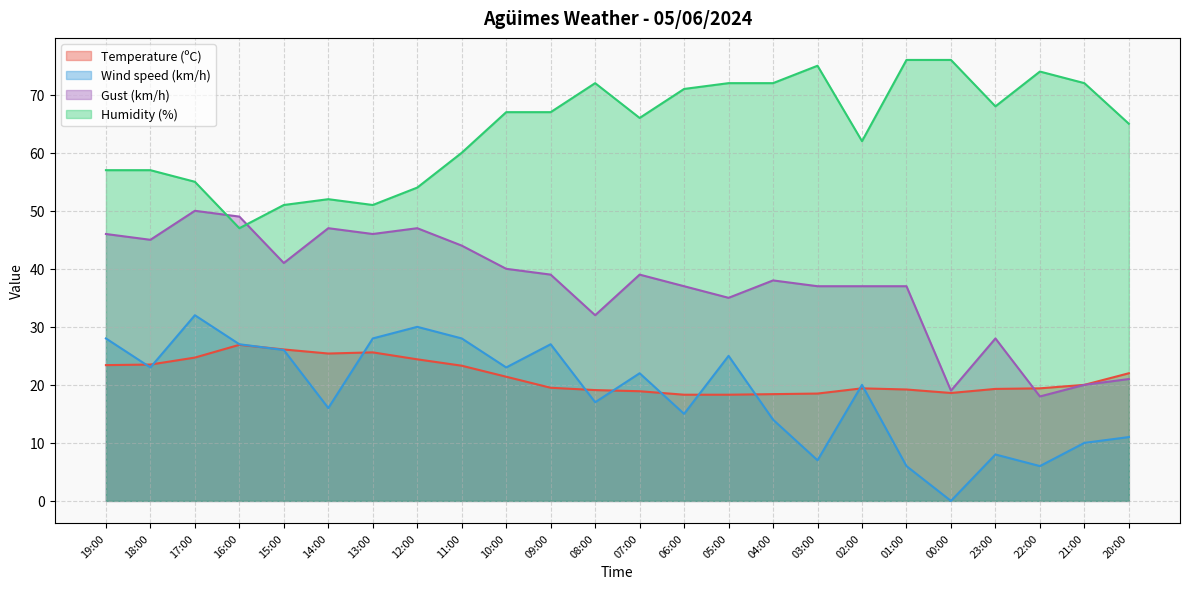

True or false: Temperature (ºC) has a value of 9.8 at 02:00.

False